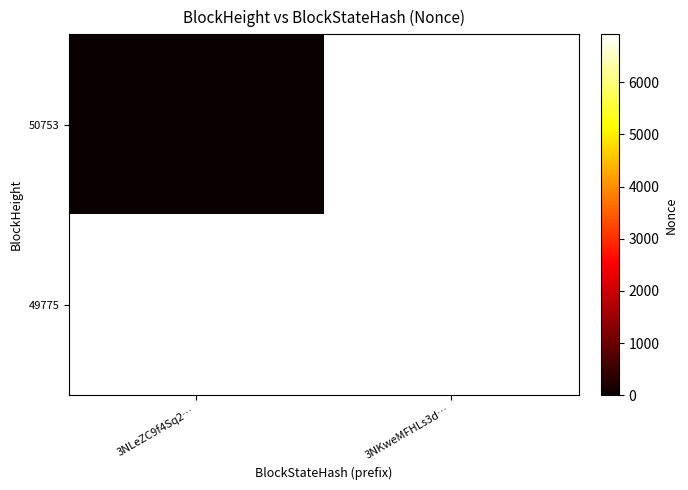

At 3NLeZC9f4Sq2…, list the series in order from smallest to largest.

50753, 49775